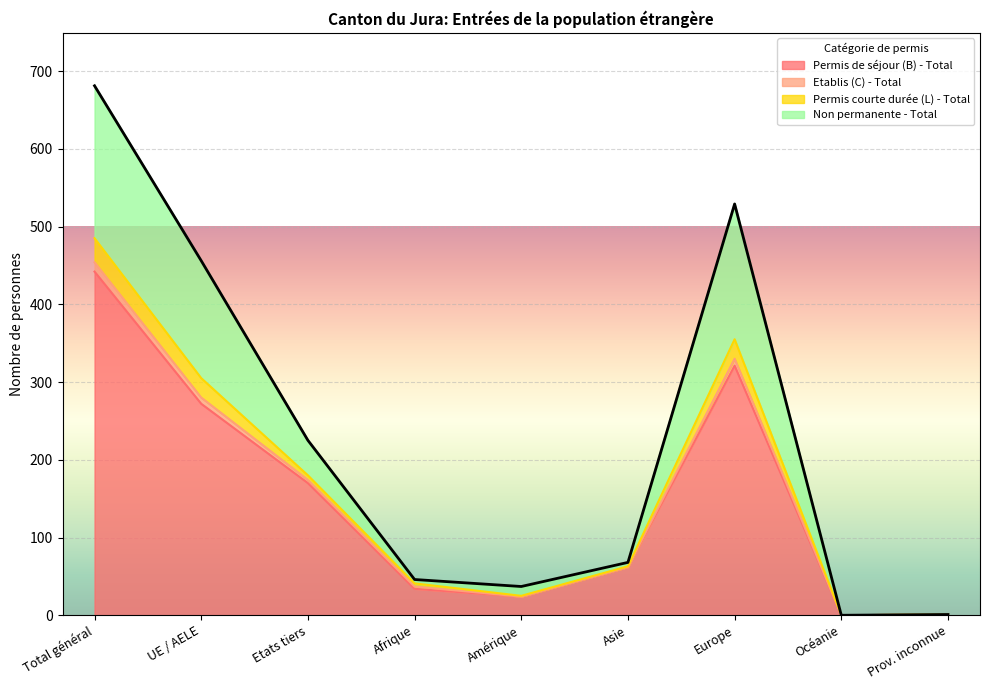

The value of Permis de séjour (B) - Total at Asie is 110. True or false?

False